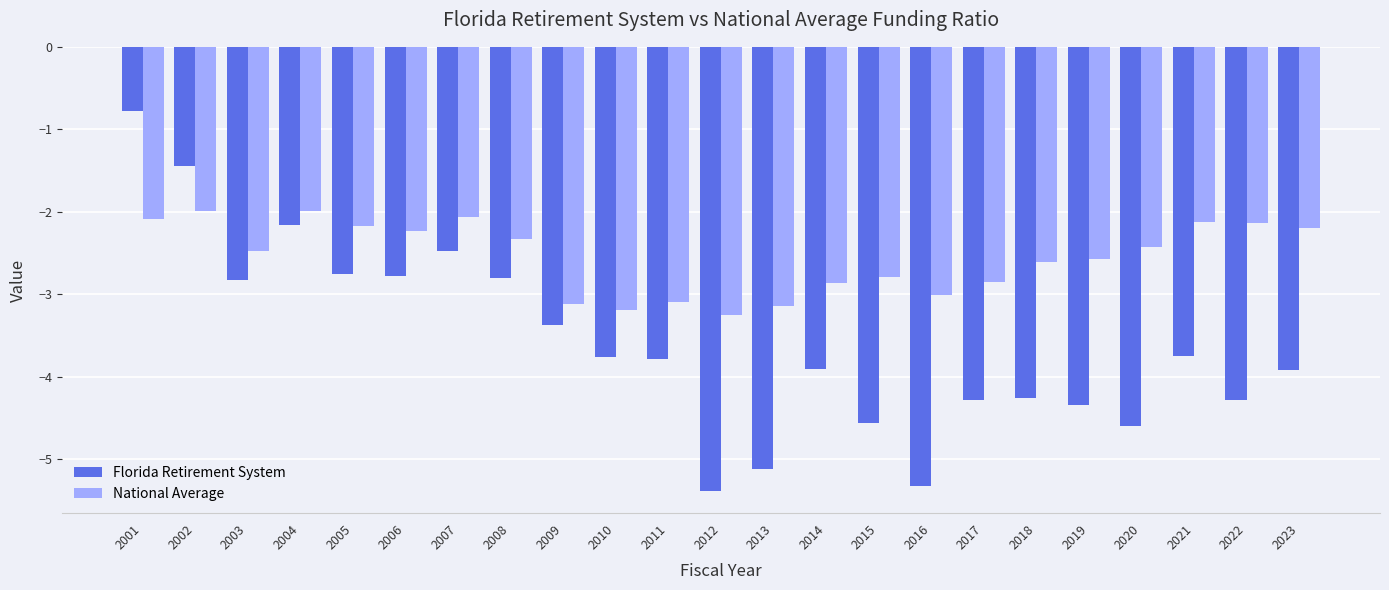

What is the sum of all Florida Retirement System values?

-82.7